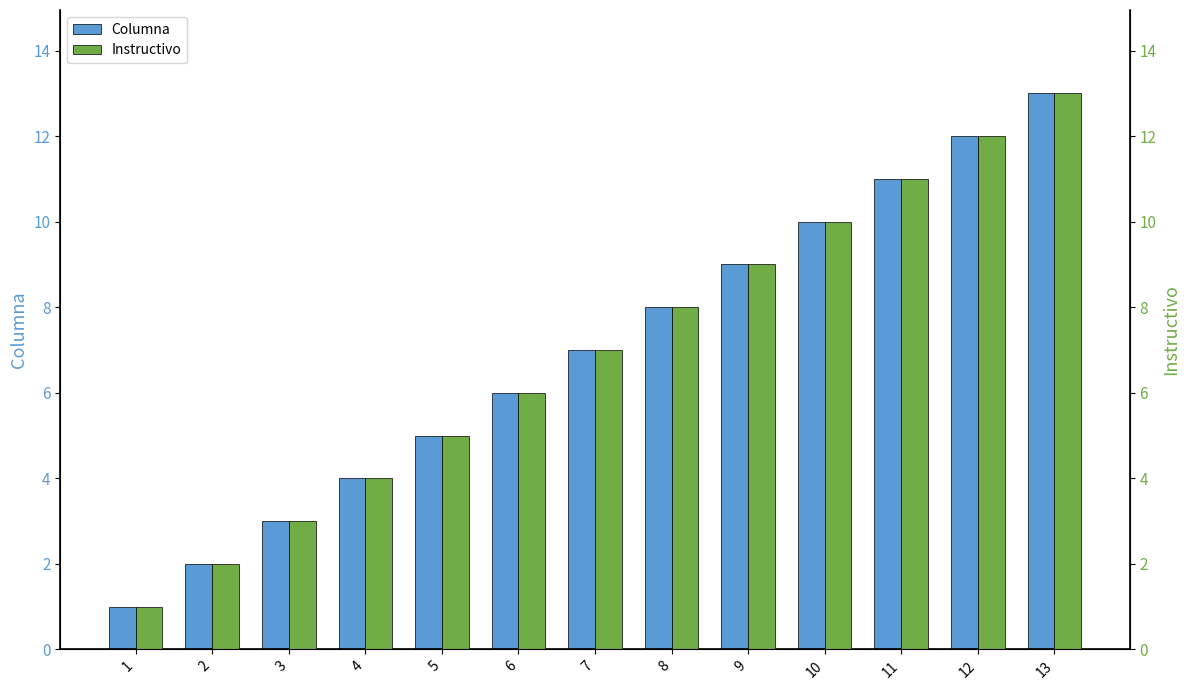

At 4, list the series in order from smallest to largest.

Columna, Instructivo